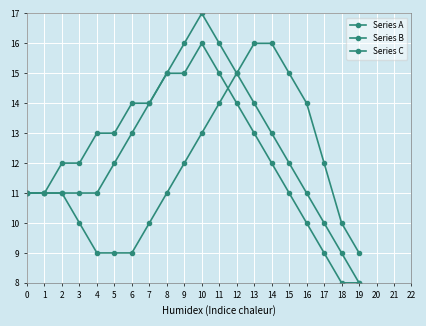

How many lines are shown in the chart?

3